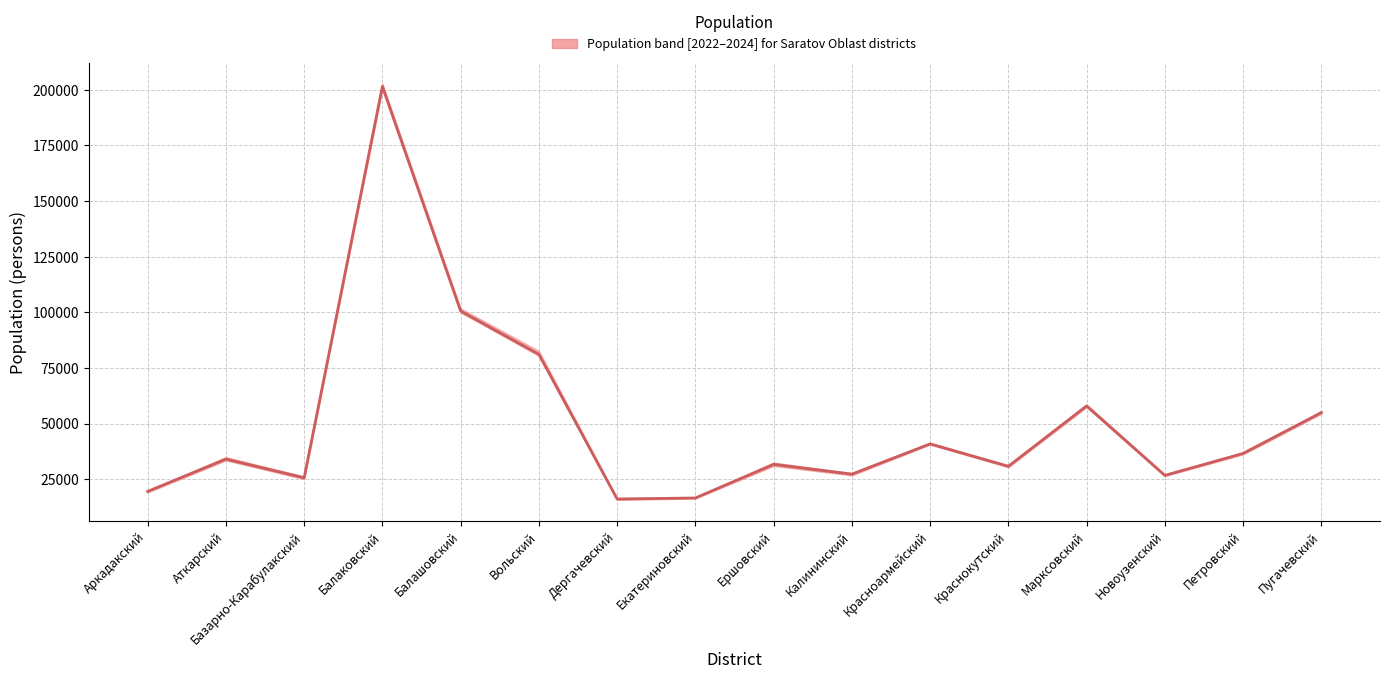

Count the number of values greater than 33991.

7